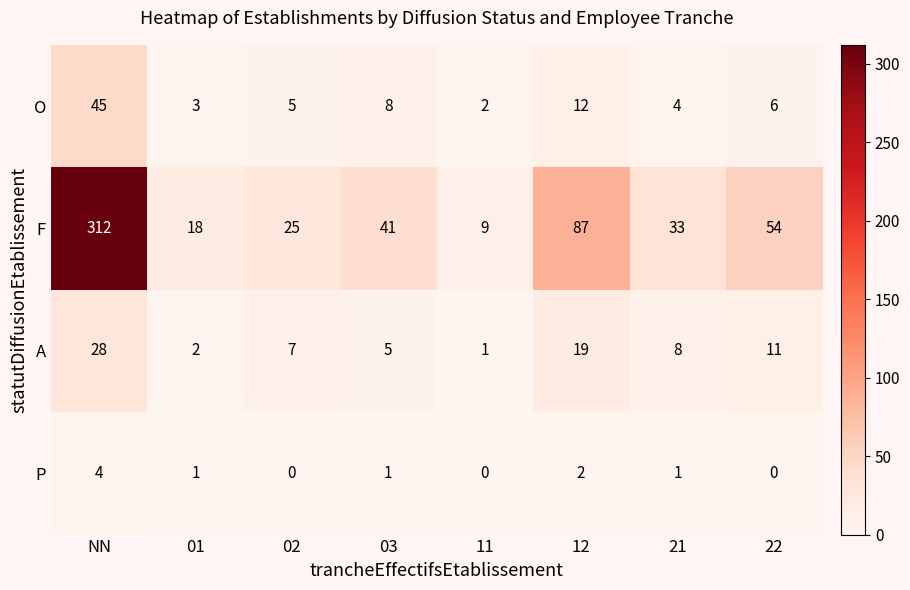

What is the spread (max minus min) of values at 21?

32